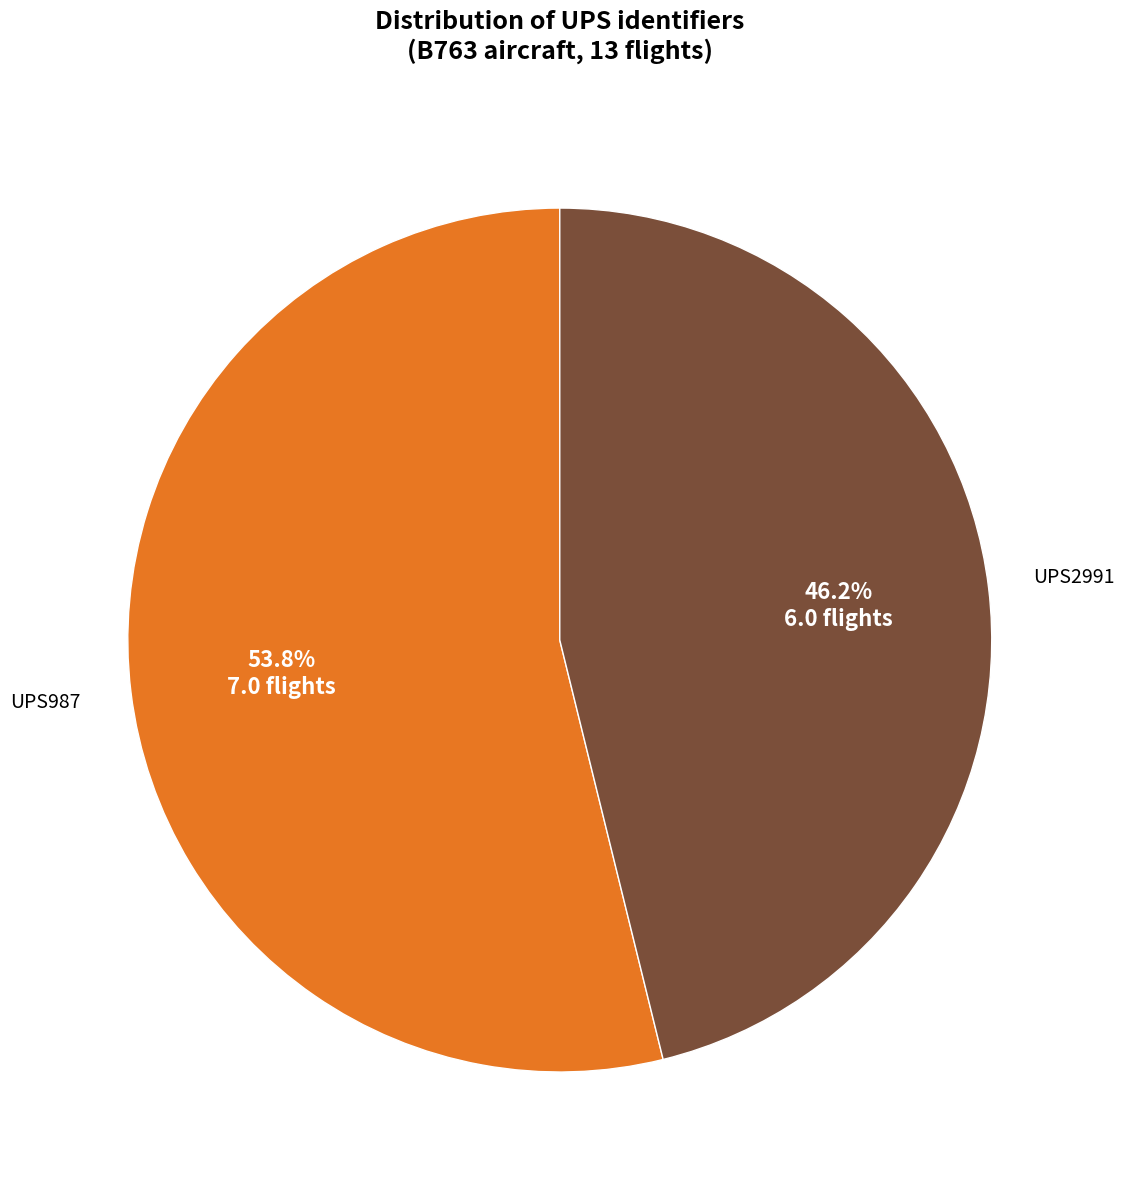

Is there a majority slice in this chart?

Yes